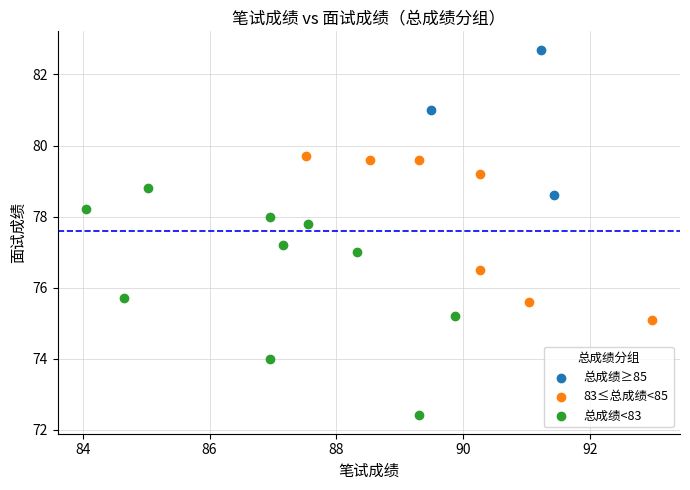

Which series reaches the minimum Y coordinate?

总成绩<83